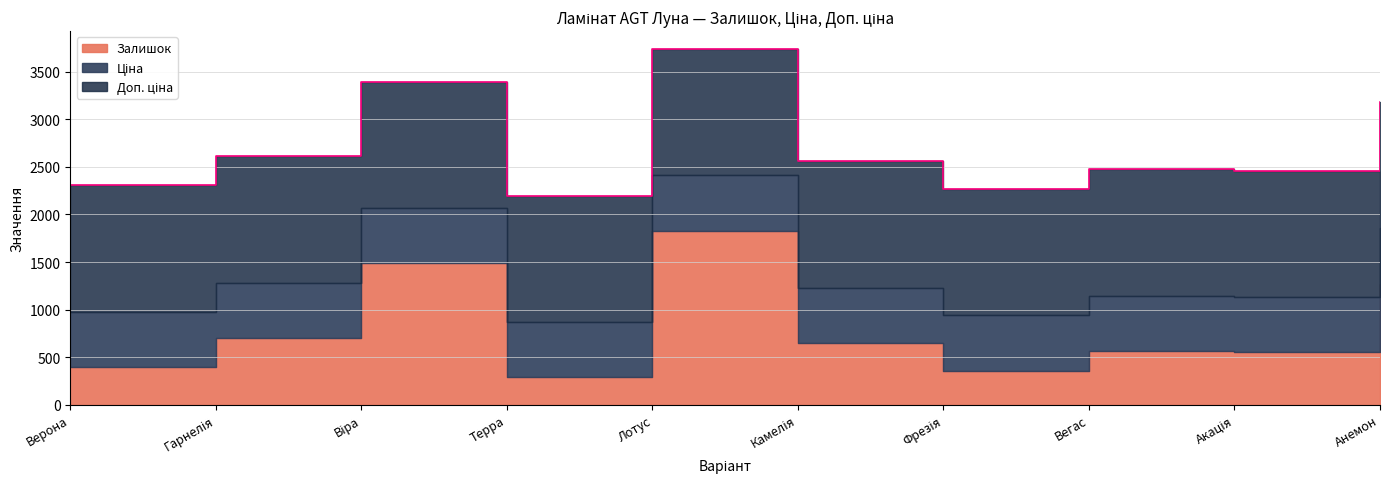

Which category has the highest value across all series?

Лотус